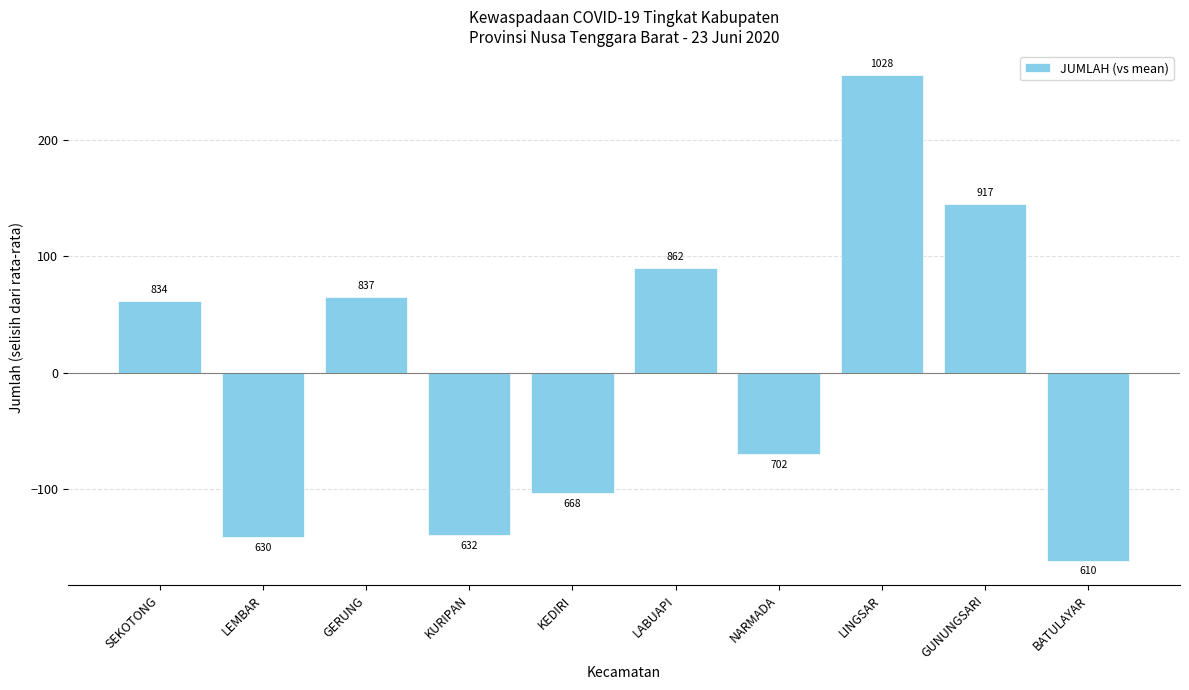

Which has a higher value, LINGSAR or KEDIRI?

LINGSAR